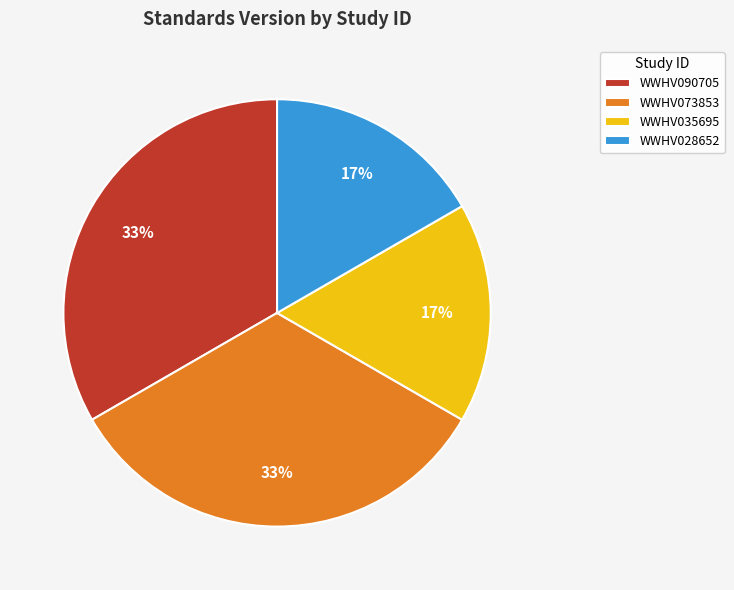

To the nearest percent, what is the average slice percentage?

25%